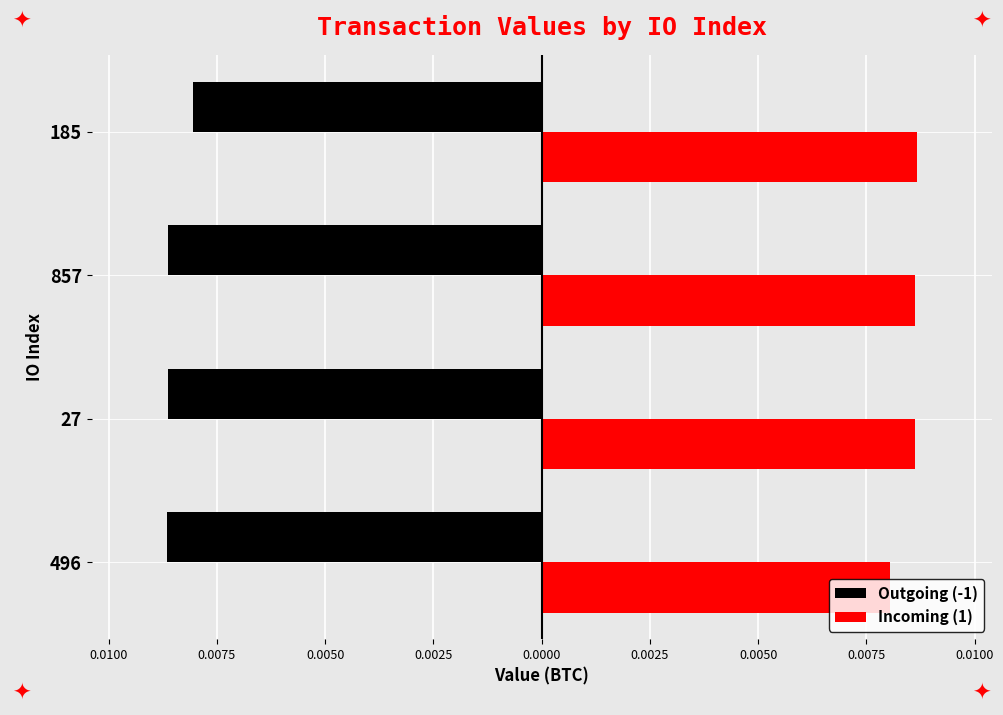

What are all the series names shown in the legend?

Outgoing (-1), Incoming (1)